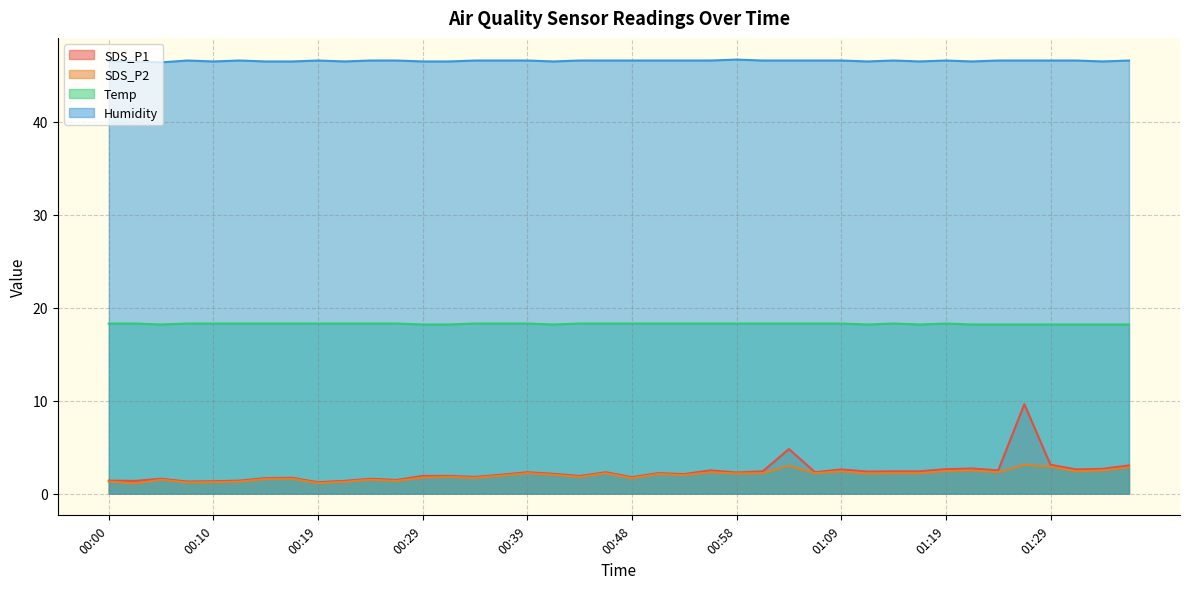

How many interior local valleys does the SDS_P2 series have?

13